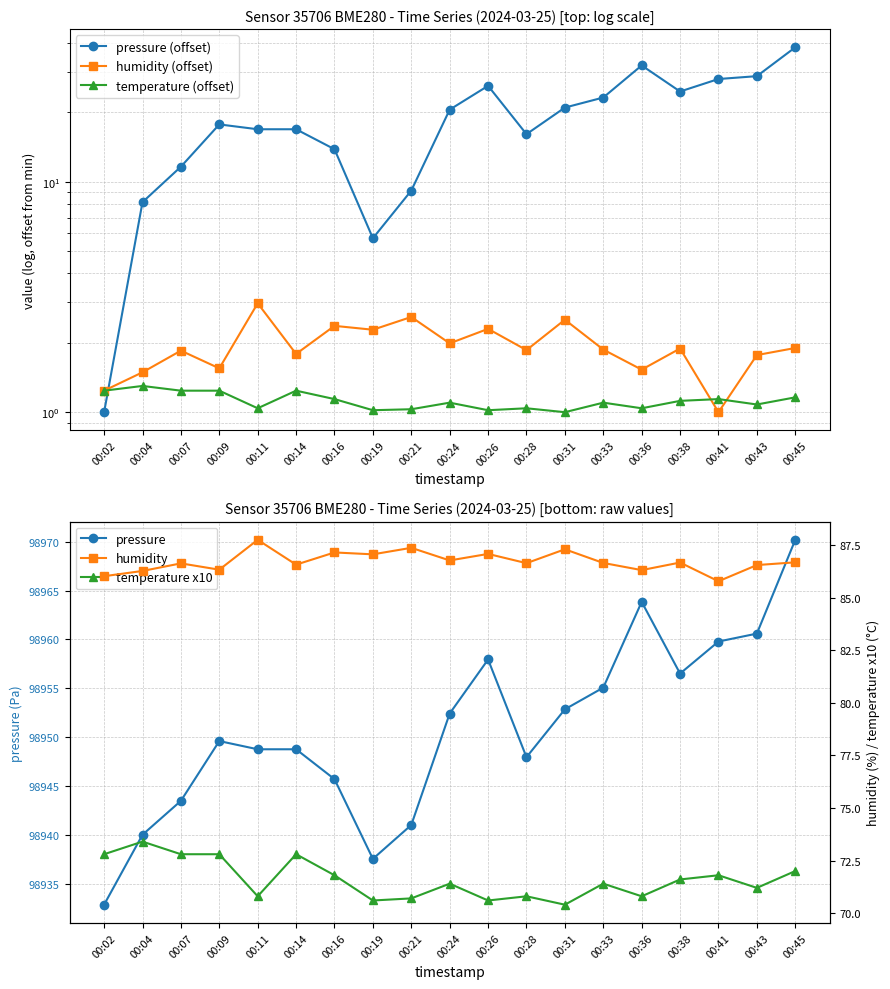

How many interior local peaks does the temperature x10 series have?

6